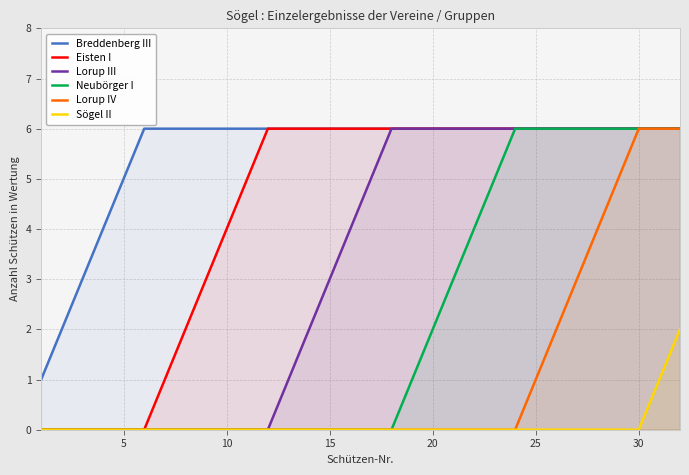

What is the approximate value of Eisten I at 31?

6